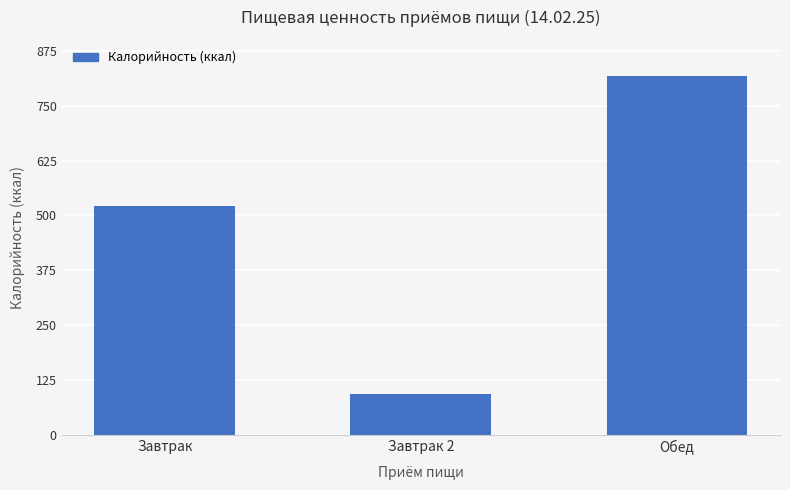

Is it true that the value at Завтрак 2 is 142.4?

False